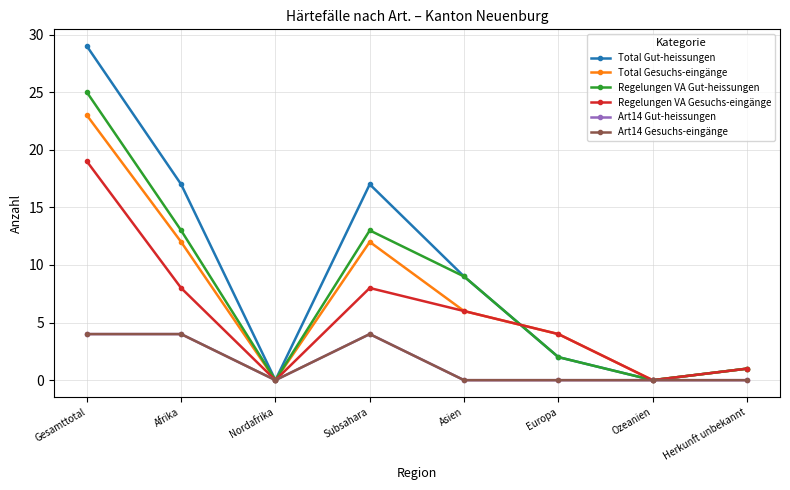

What is the label of the 3rd point from the right?

Europa